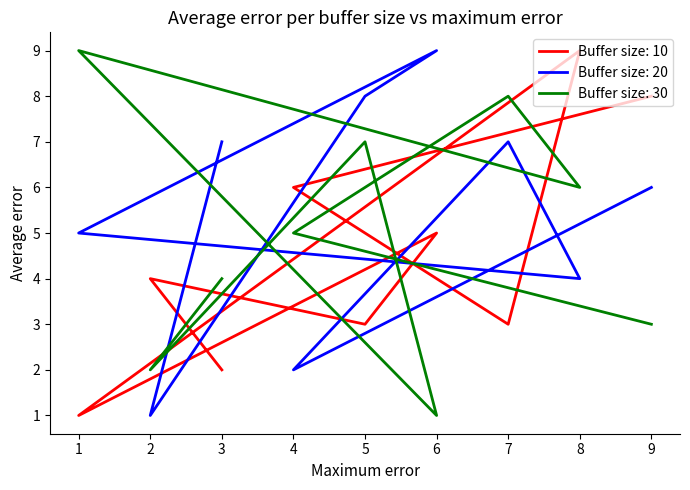

Which series has the largest range (max minus min)?

Buffer size: 10